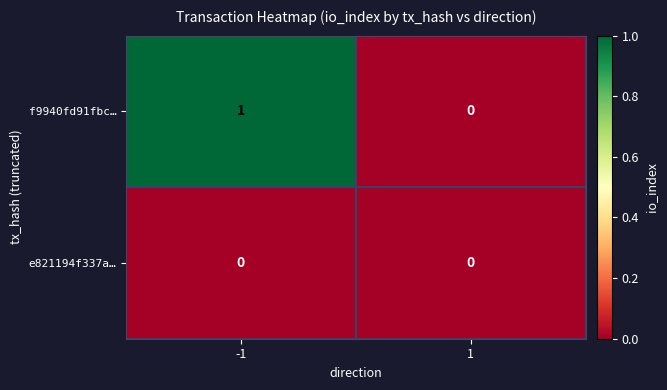

Which series has the largest total across all categories?

f9940fd91fbc…